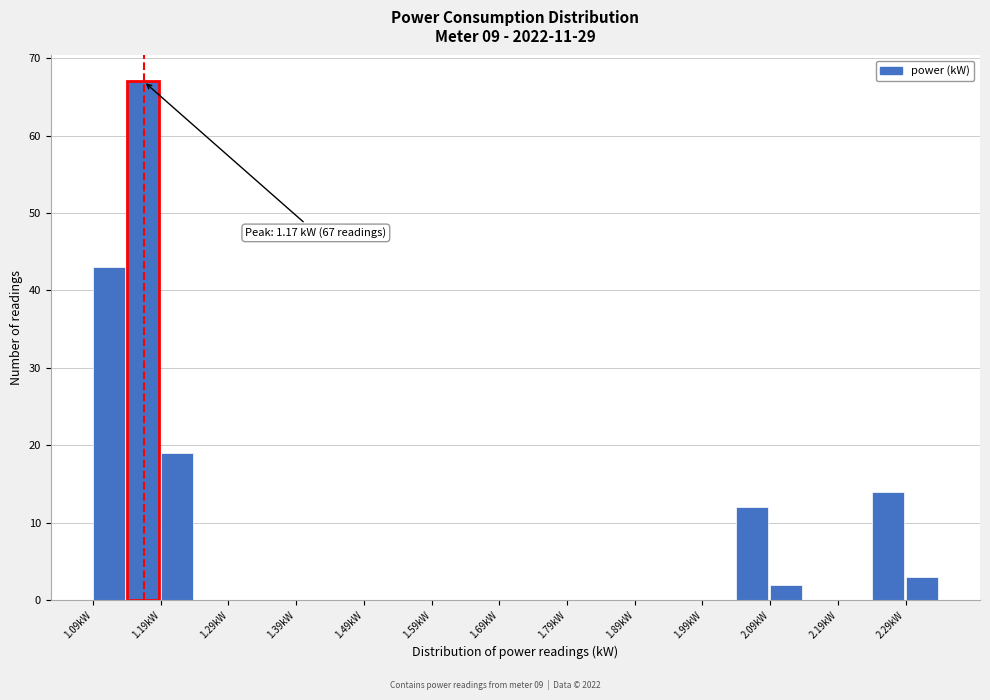

Over which range of the x-axis is the bar tallest?

1.14 to 1.19